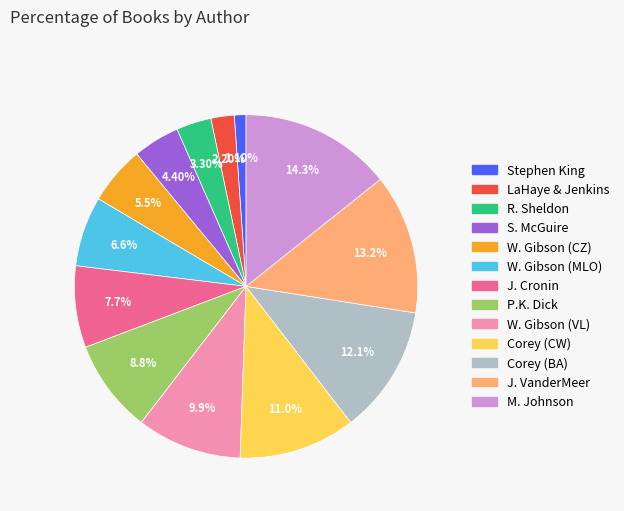

Is there any slice that represents more than half of the pie?

No